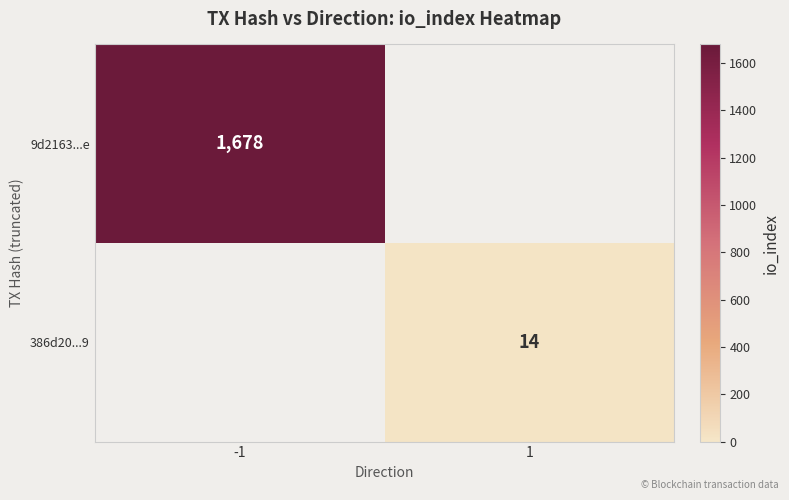

Is it true that 386d20...9 equals 14 at 1?

True